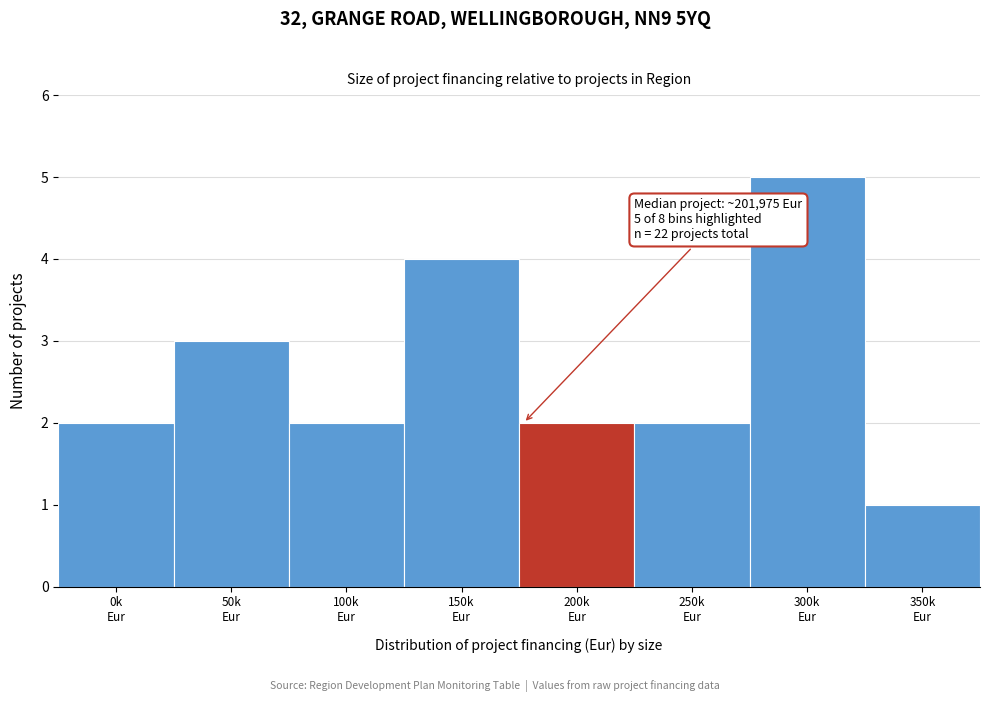

Reading left to right, transcribe all the data shown in this chart.

2	3	2	4	2	2	5	1